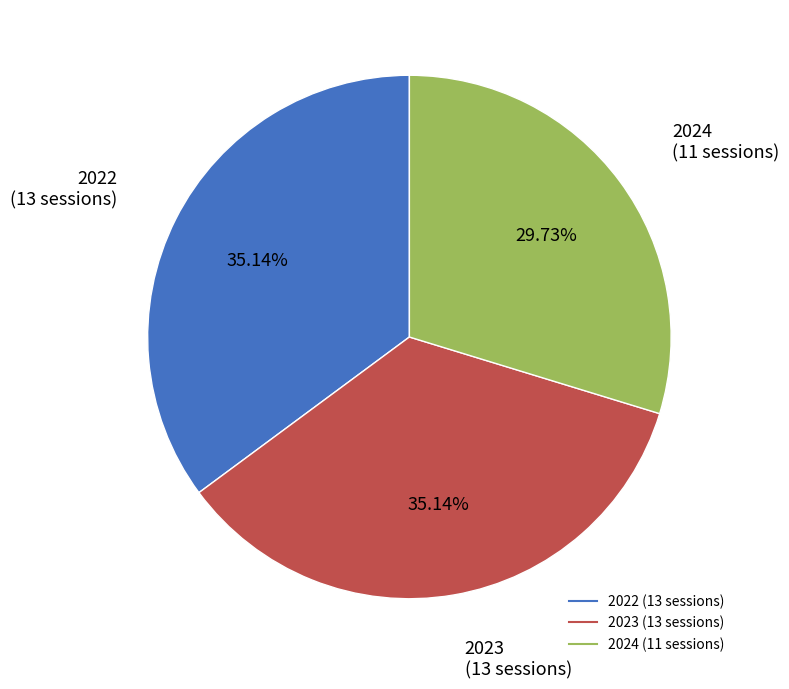

How many segments does this pie chart have?

3